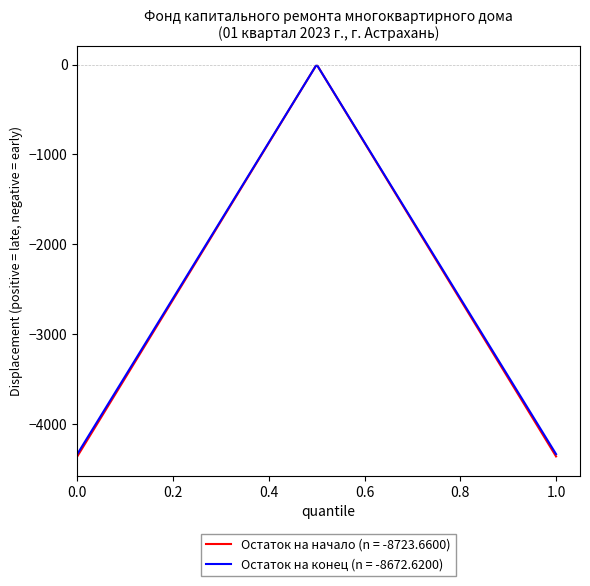

What is the minimum value shown in the chart?

-4361.8